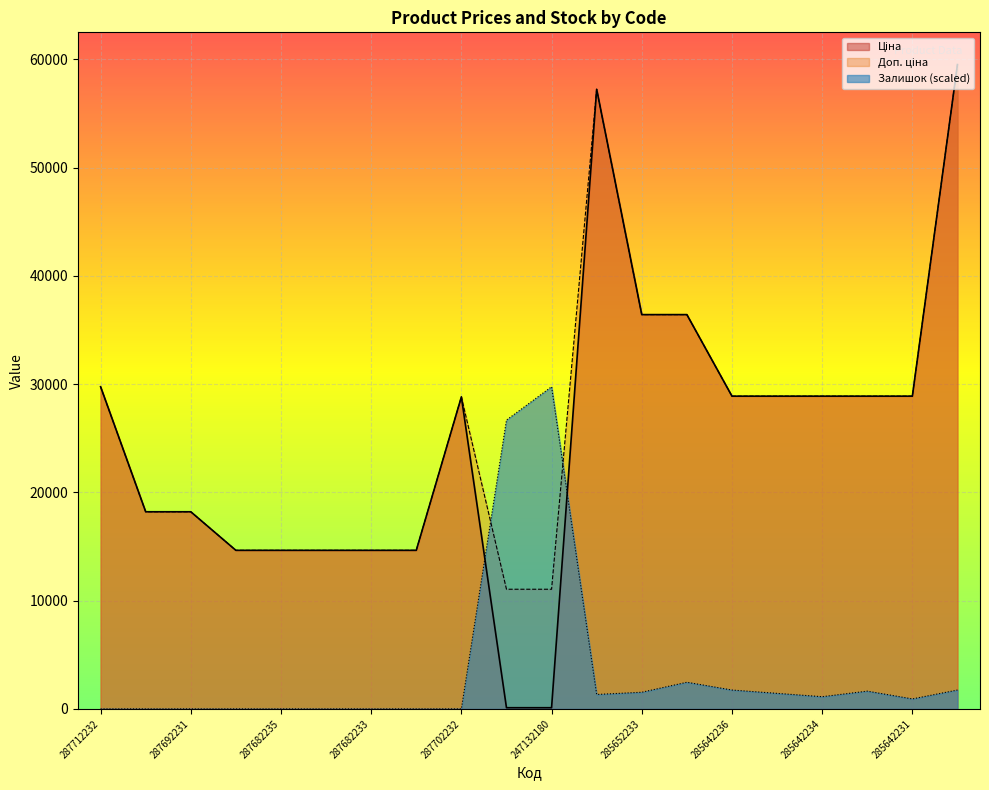

What is the total value across all series at 285642233?

59422.6